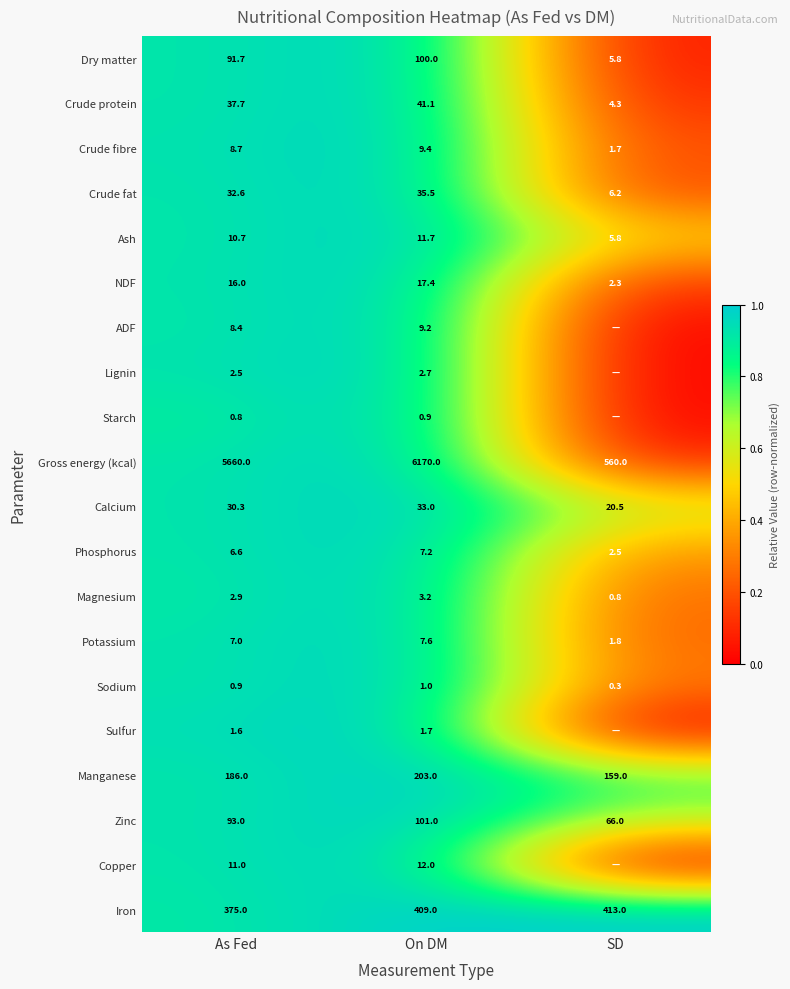

The value of ADF at As Fed is 14.3. True or false?

False